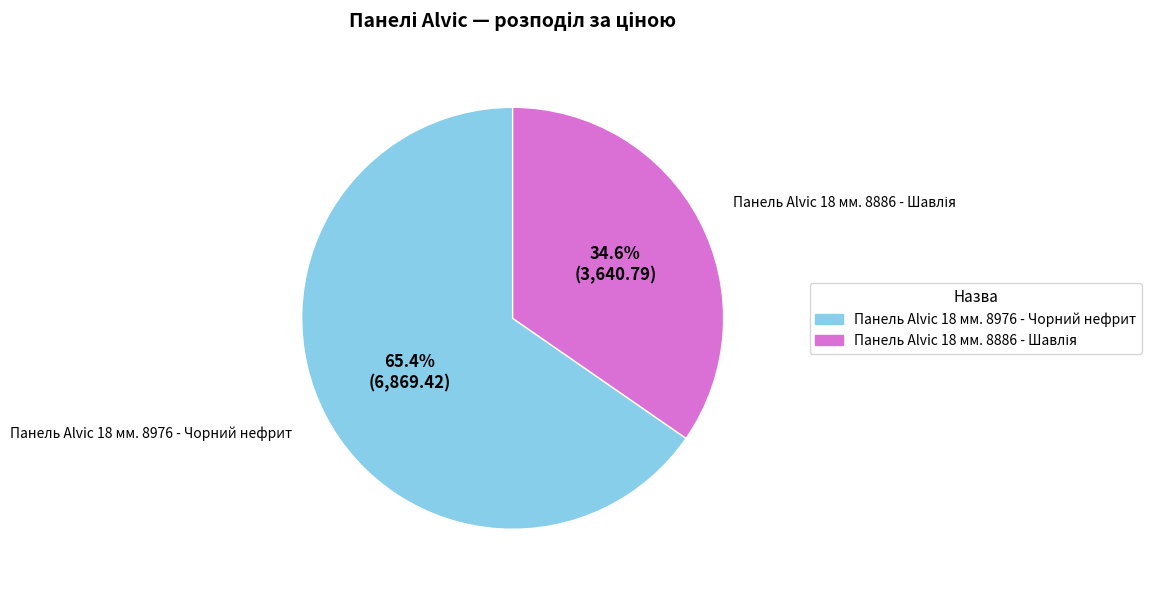

Is there any slice that represents more than half of the pie?

Yes